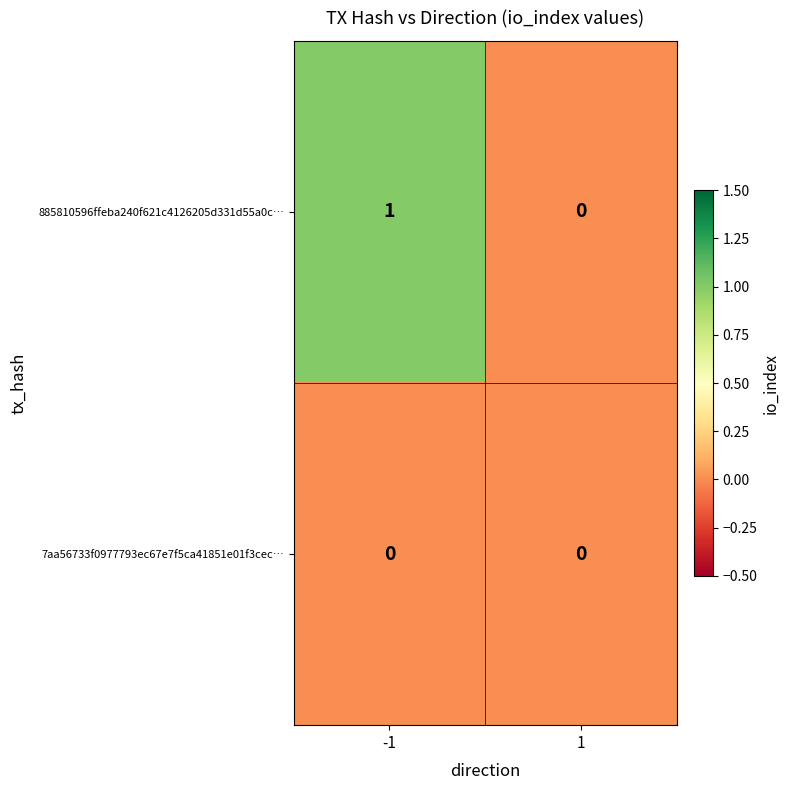

Reading right to left, list all the values displayed in this chart.

885810596ffeba240f621c4126205d331d55a0c…: 0	1
7aa56733f0977793ec67e7f5ca41851e01f3cec…: 0	0